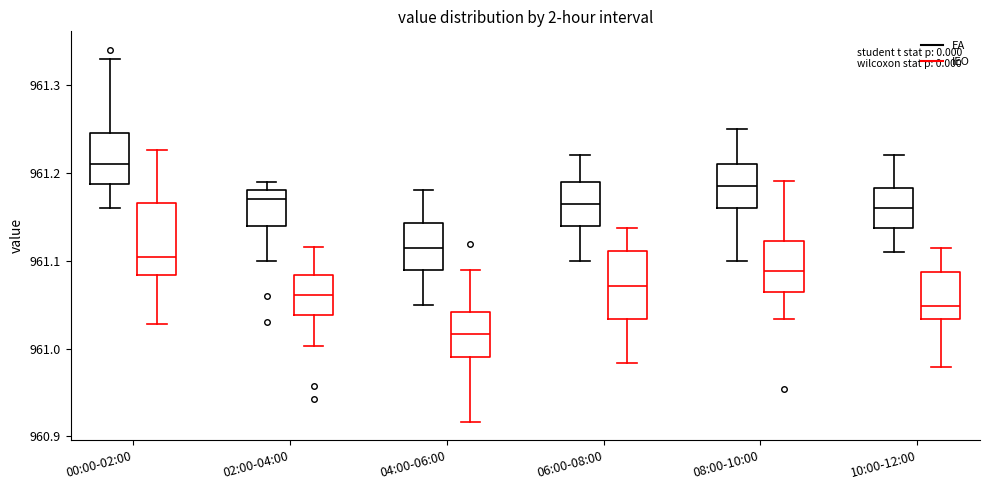

Which box's median line is the highest?

00:00-02:00 (EA)